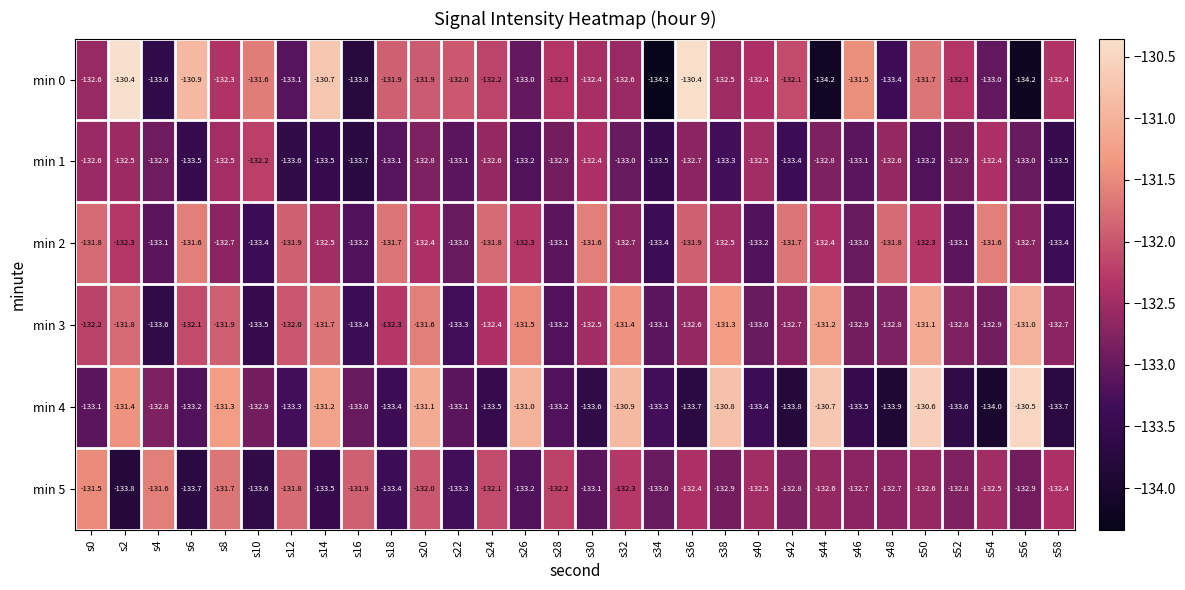

Count the number of categories in the chart.

30